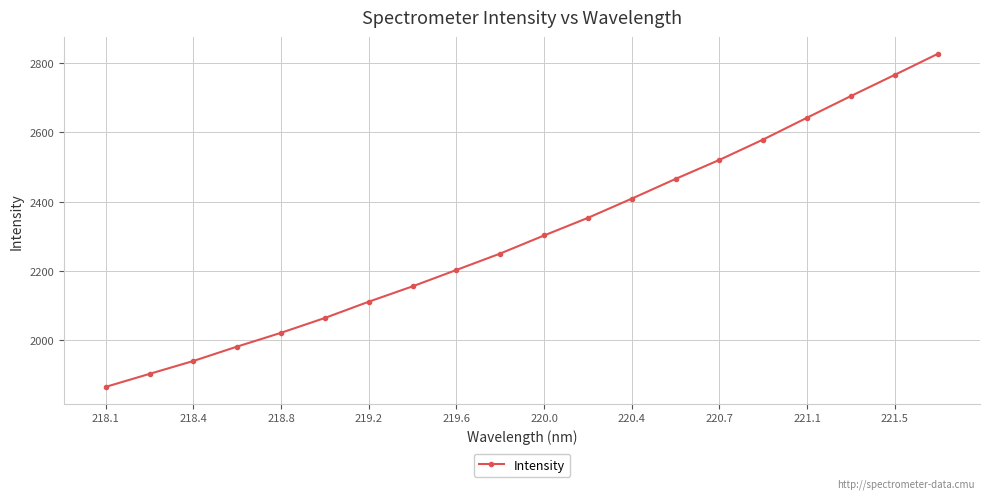

Does the chart display data point markers on the line(s)?

Yes